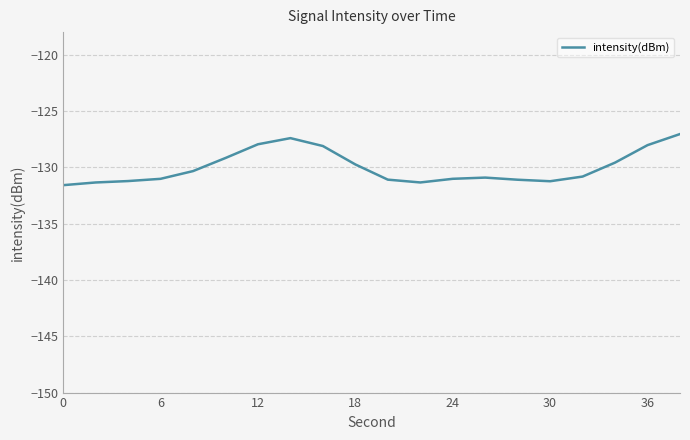

What is the difference between the maximum and minimum values?

4.5